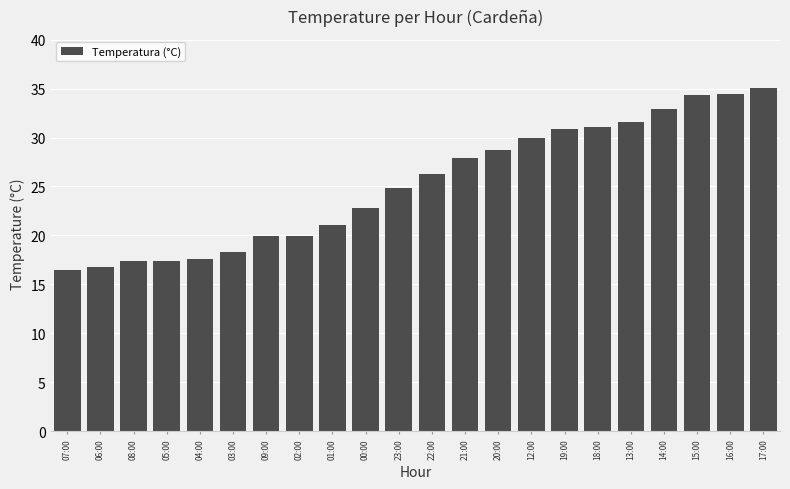

The value at 05:00 is 8.4. True or false?

False